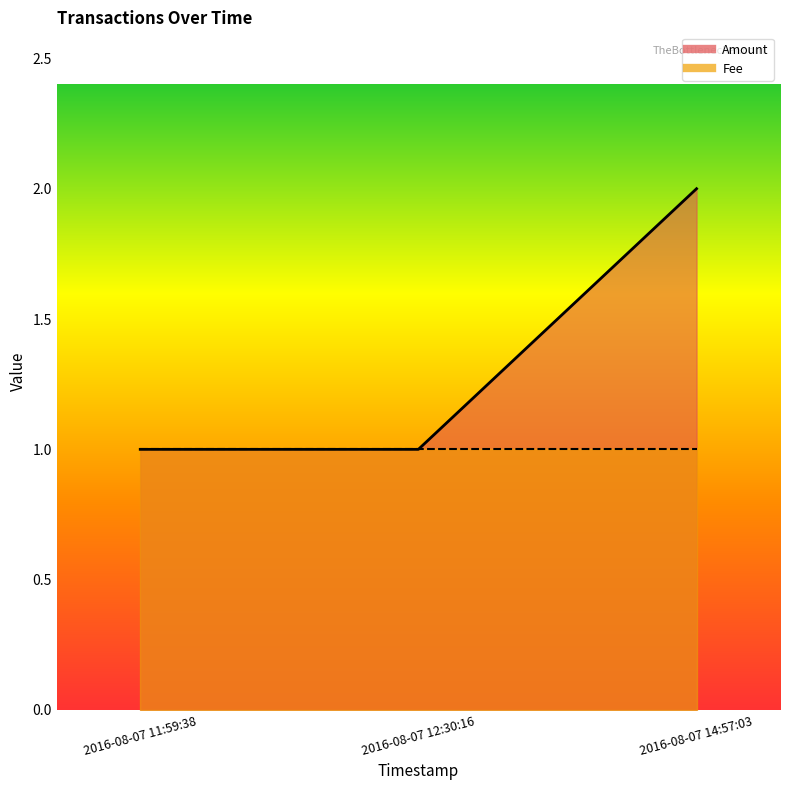

What position from the left is 2016-08-07 14:57:03?

3